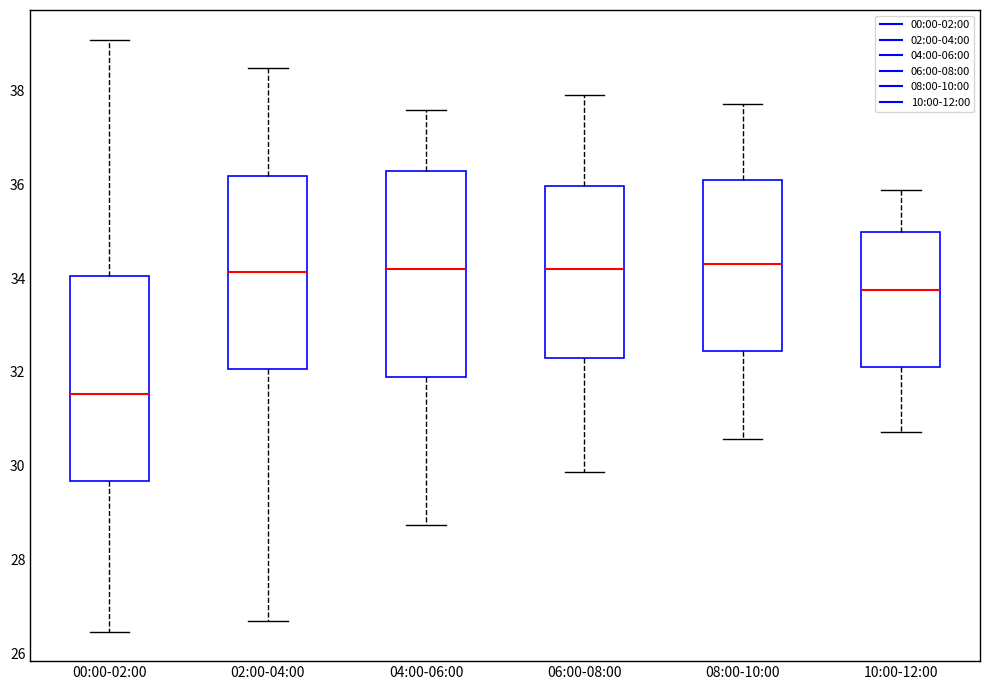

Which box has the lowest median line?

00:00-02:00